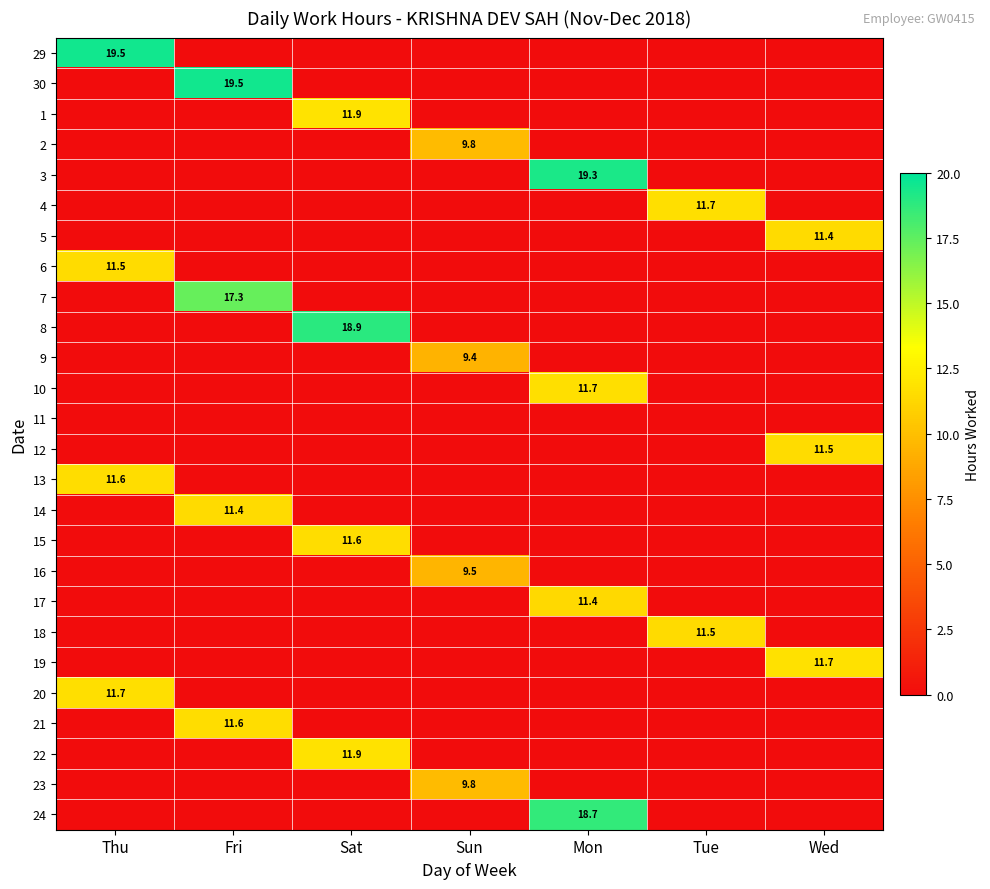

The 2 series shows 0.0 at Wed. True or false?

True